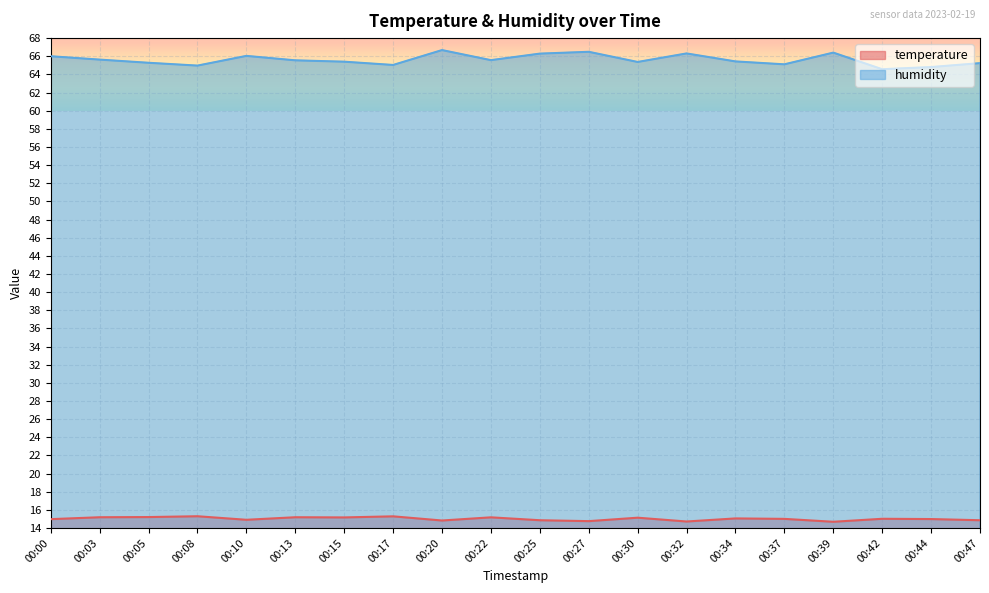

What is the average value of the humidity series?

65.6